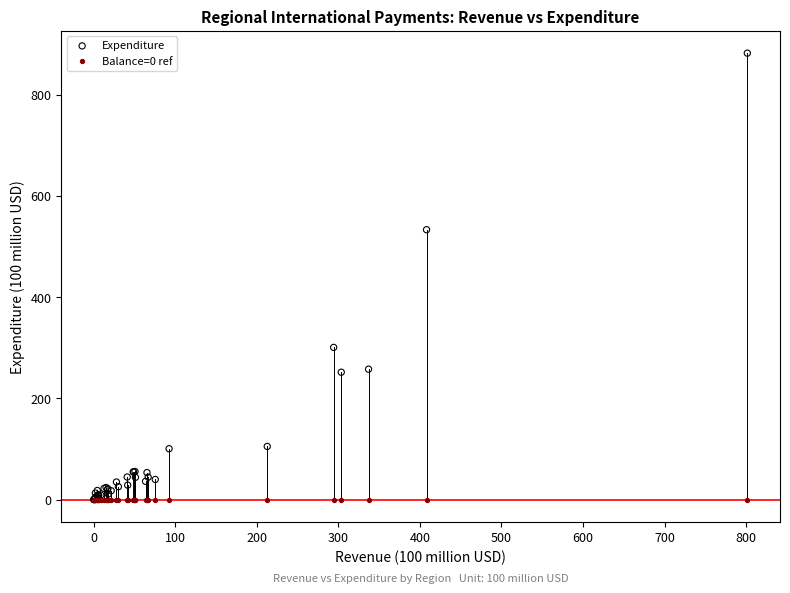

In the Expenditure series, what Y value is closest to 440?

533.1